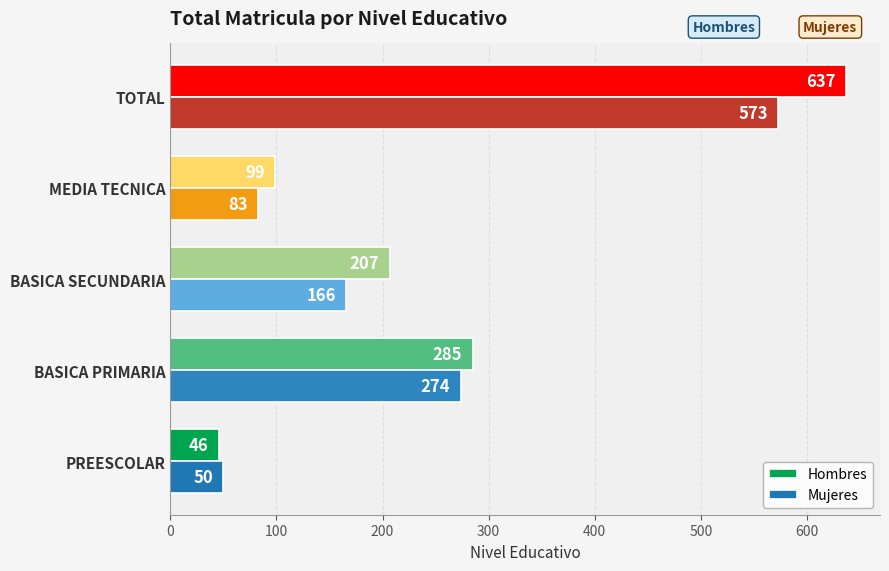

List the series in order of their peak value, lowest first.

Mujeres, Hombres